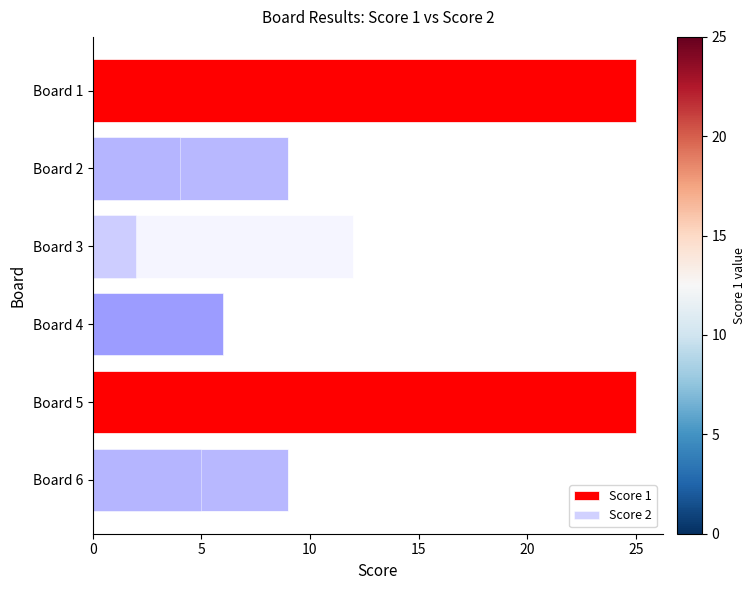

The Score 2 series shows 5 at Board 6. True or false?

True